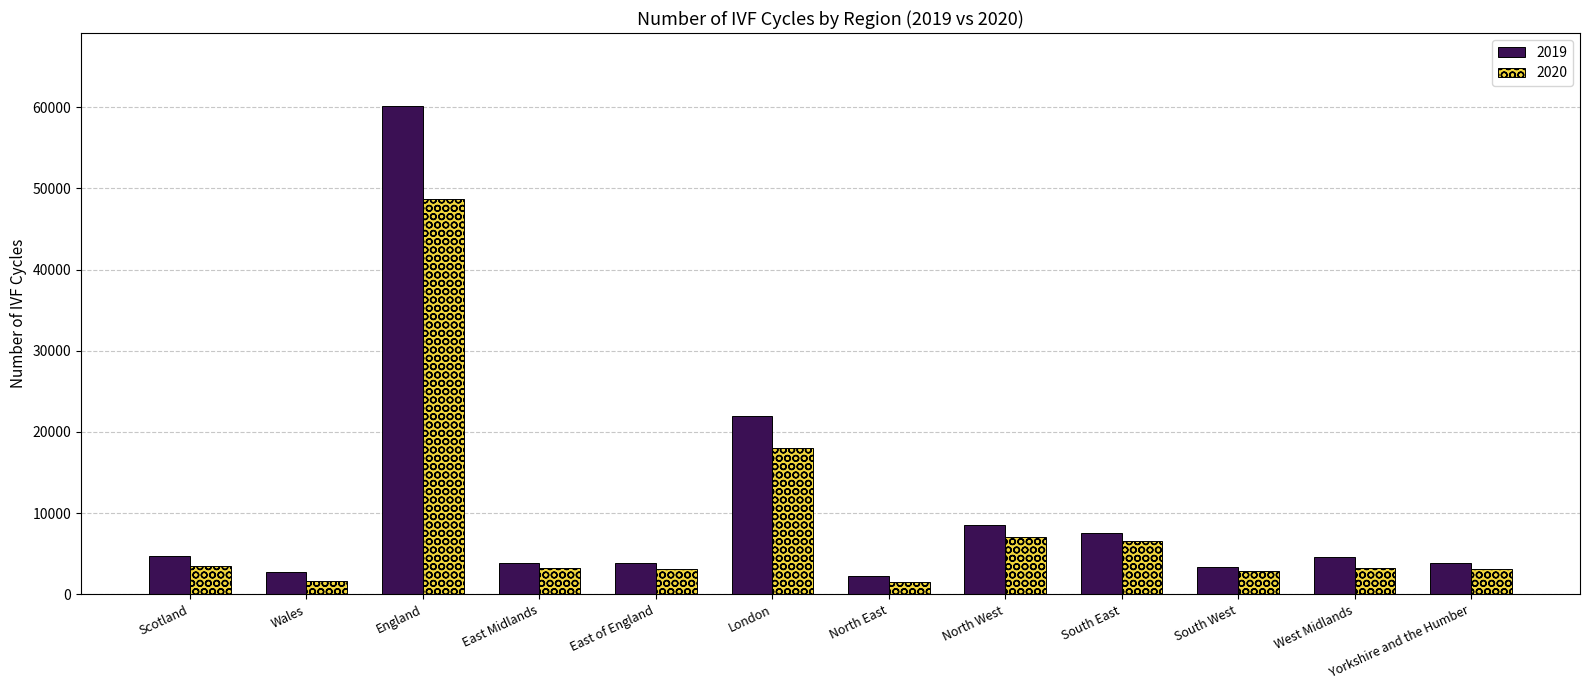

What is the greatest value displayed?

60125